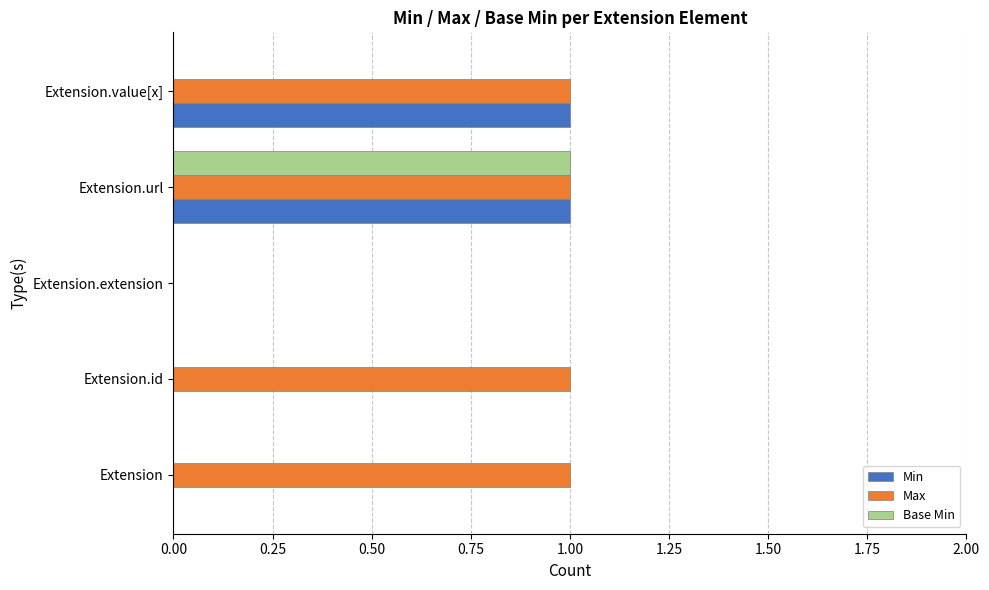

Which series changed the most between Extension.id and Extension.extension?

Max